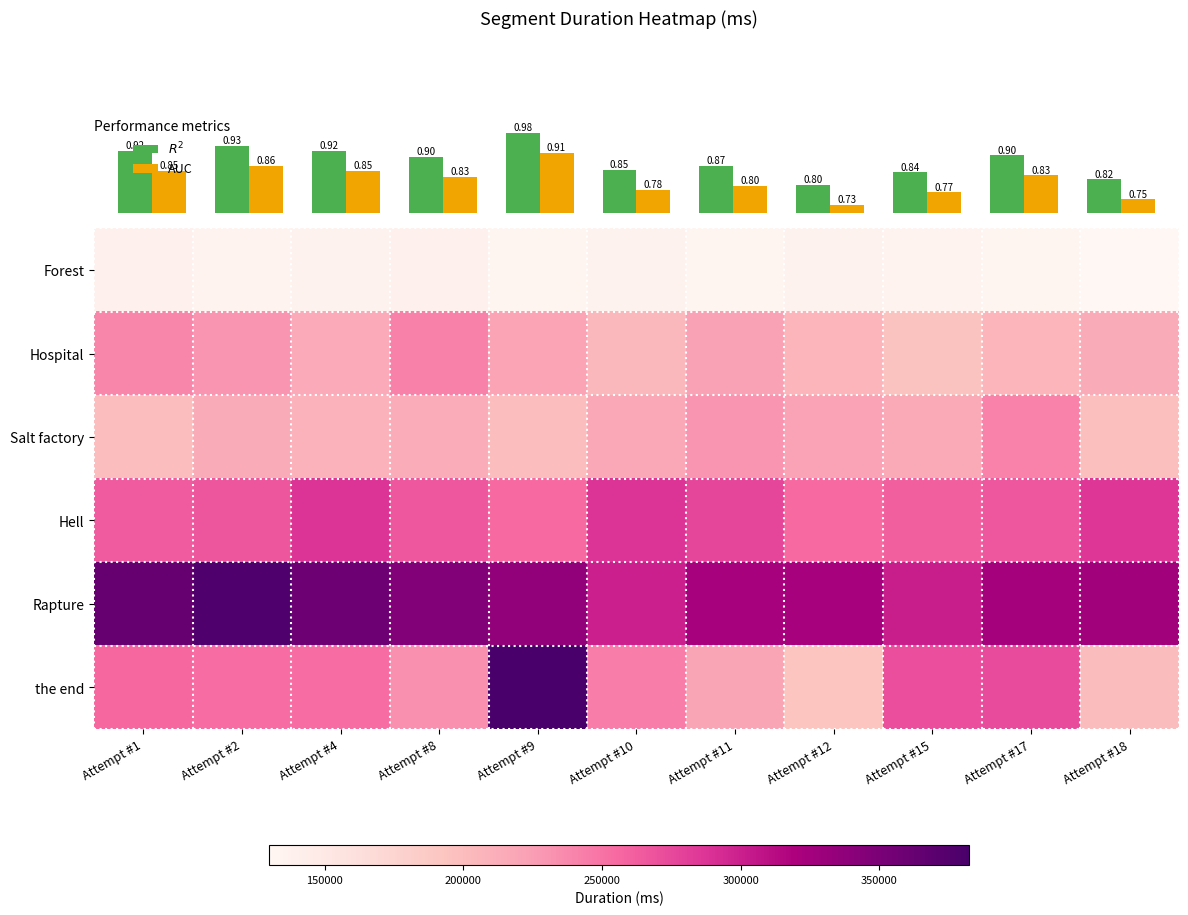

Is it true that the end equals 364711.0 at Attempt #10?

False